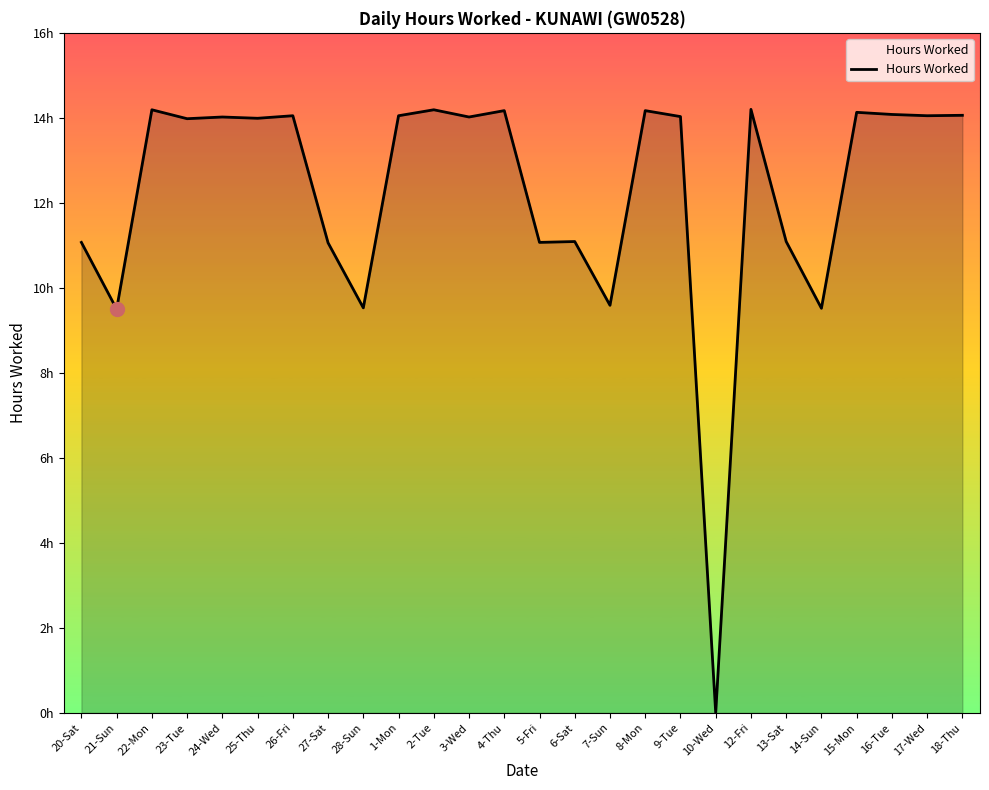

Is this an area chart (filled region under the line)?

Yes